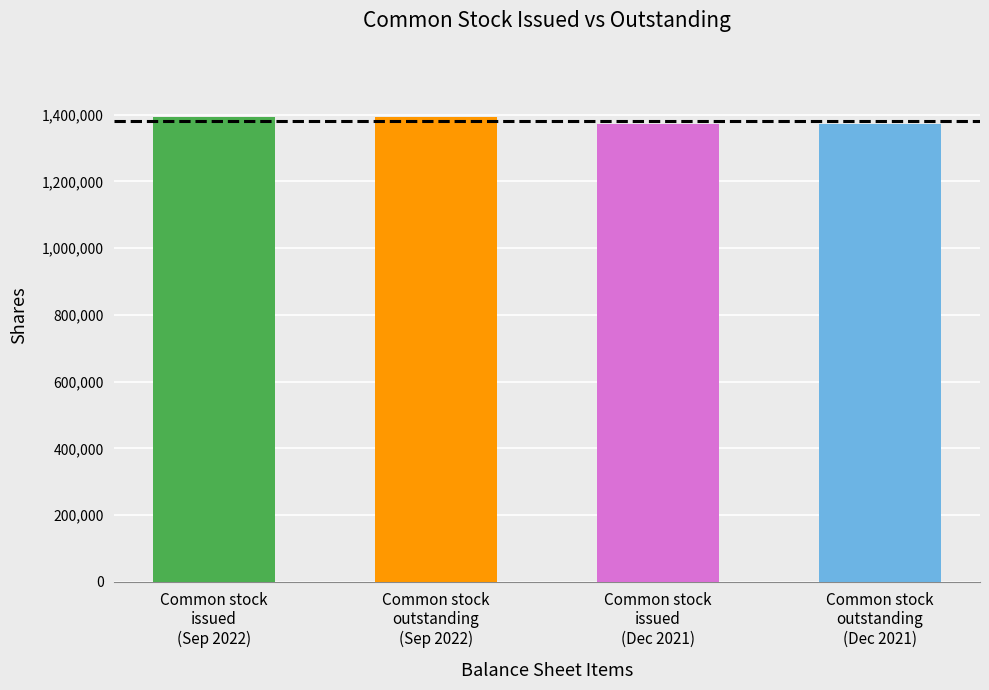

Which has a higher value, Common stock, issued or Common stock, outstanding?

Common stock, issued